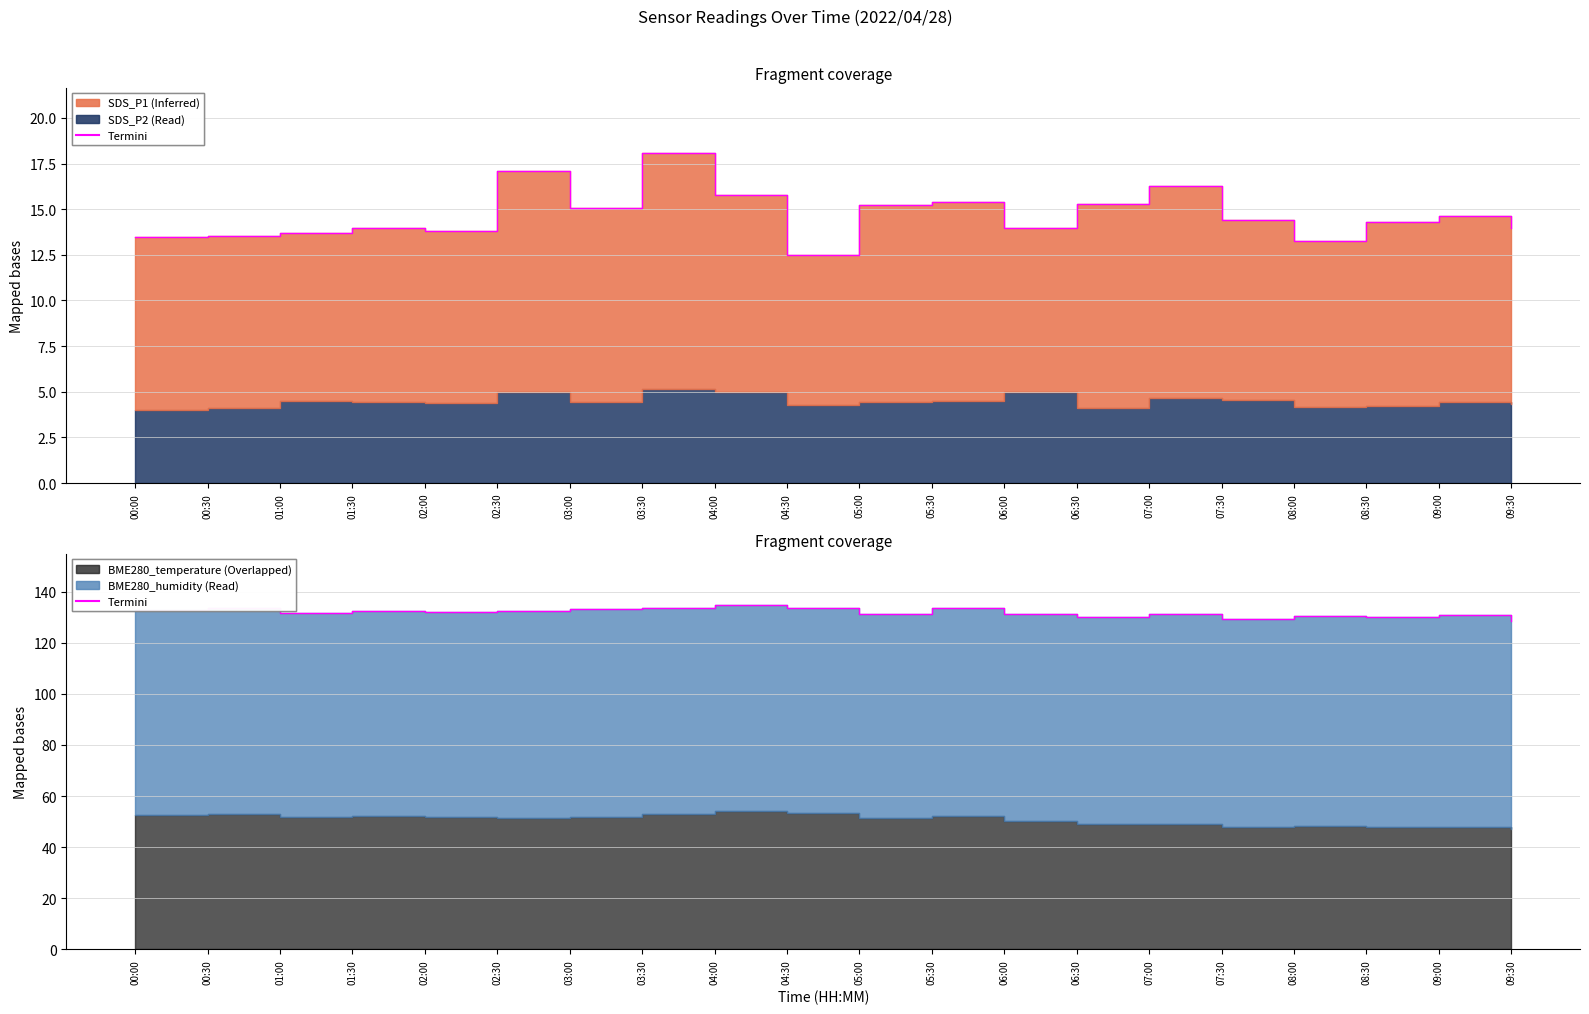

Does the chart display data point markers on the line(s)?

No